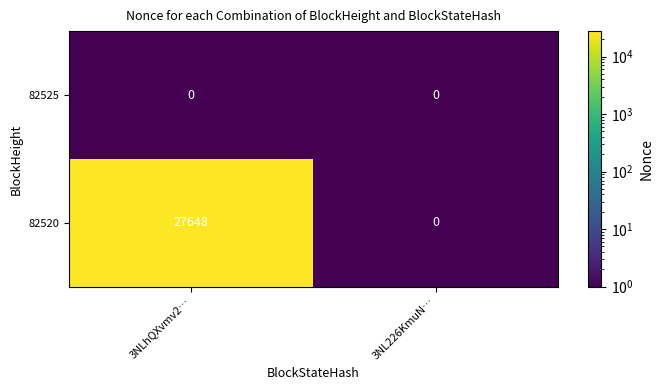

What is the maximum value for 82520?

27648